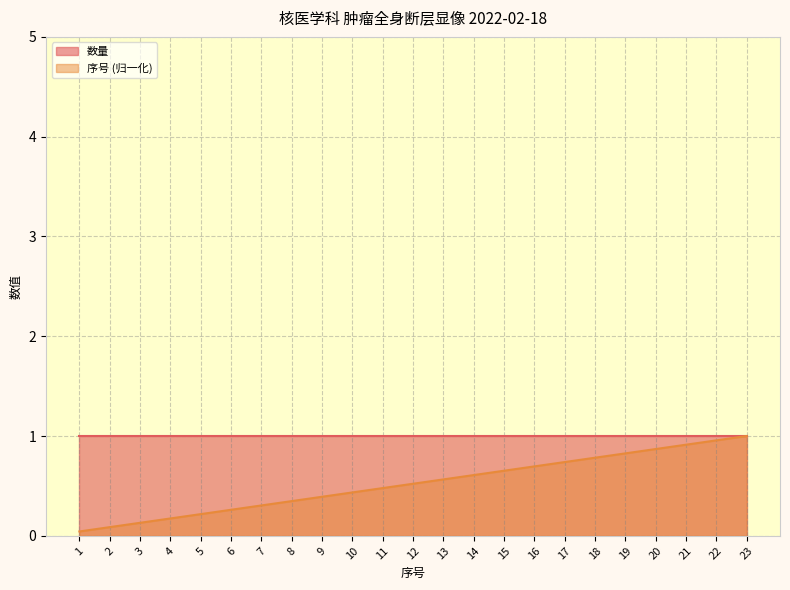

What is the difference between the second highest and second lowest values?

0.9